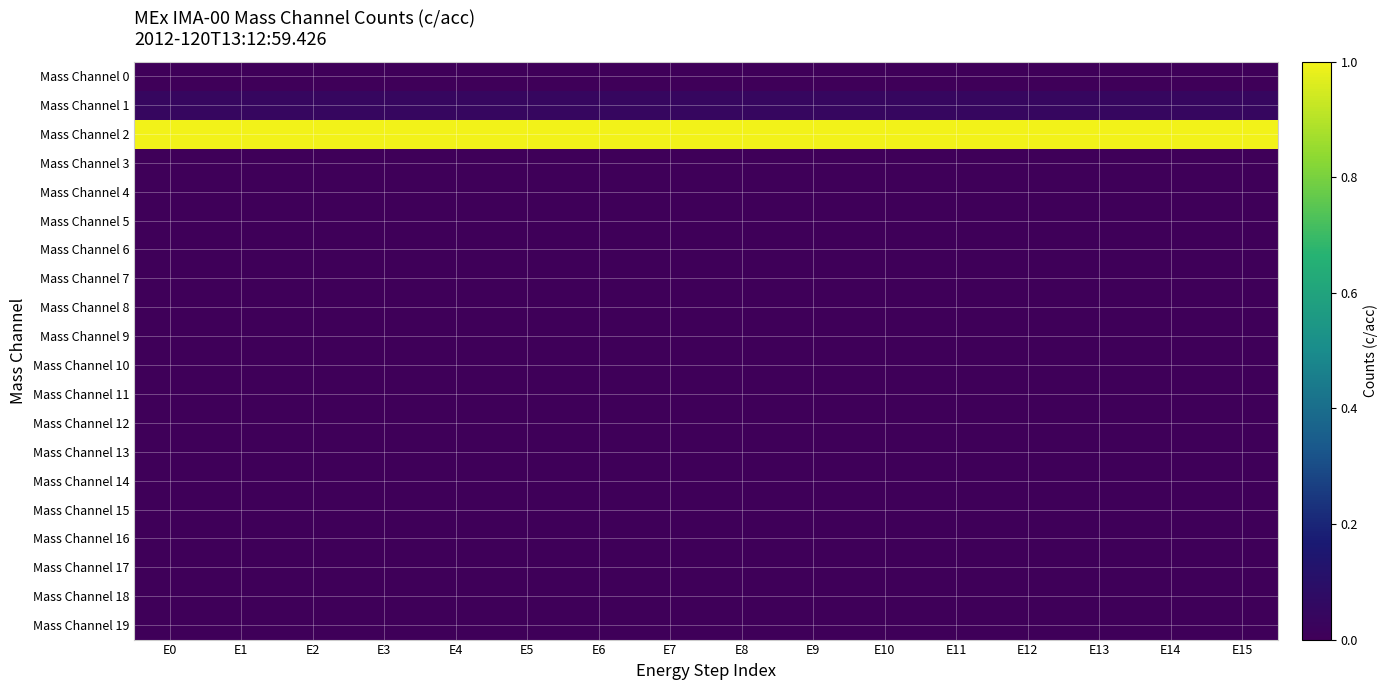

Reading left to right, transcribe all the data shown in this chart.

Mass Channel 0: E0=0.0	E1=0.0	E2=0.0	E3=0.0	E4=0.0	E5=0.0	E6=0.0	E7=0.0	E8=0.0	E9=0.0	E10=0.0	E11=0.0	E12=0.0	E13=0.0	E14=0.0	E15=0.0
Mass Channel 1: E0=0.0	E1=0.0	E2=0.0	E3=0.0	E4=0.0	E5=0.0	E6=0.0	E7=0.0	E8=0.0	E9=0.0	E10=0.0	E11=0.0	E12=0.0	E13=0.0	E14=0.0	E15=0.0
Mass Channel 2: E0=1.0	E1=1.0	E2=1.0	E3=1.0	E4=1.0	E5=1.0	E6=1.0	E7=1.0	E8=1.0	E9=1.0	E10=1.0	E11=1.0	E12=1.0	E13=1.0	E14=1.0	E15=1.0
Mass Channel 3: E0=0.0	E1=0.0	E2=0.0	E3=0.0	E4=0.0	E5=0.0	E6=0.0	E7=0.0	E8=0.0	E9=0.0	E10=0.0	E11=0.0	E12=0.0	E13=0.0	E14=0.0	E15=0.0
Mass Channel 4: E0=0.0	E1=0.0	E2=0.0	E3=0.0	E4=0.0	E5=0.0	E6=0.0	E7=0.0	E8=0.0	E9=0.0	E10=0.0	E11=0.0	E12=0.0	E13=0.0	E14=0.0	E15=0.0
Mass Channel 5: E0=0.0	E1=0.0	E2=0.0	E3=0.0	E4=0.0	E5=0.0	E6=0.0	E7=0.0	E8=0.0	E9=0.0	E10=0.0	E11=0.0	E12=0.0	E13=0.0	E14=0.0	E15=0.0
Mass Channel 6: E0=0.0	E1=0.0	E2=0.0	E3=0.0	E4=0.0	E5=0.0	E6=0.0	E7=0.0	E8=0.0	E9=0.0	E10=0.0	E11=0.0	E12=0.0	E13=0.0	E14=0.0	E15=0.0
Mass Channel 7: E0=0.0	E1=0.0	E2=0.0	E3=0.0	E4=0.0	E5=0.0	E6=0.0	E7=0.0	E8=0.0	E9=0.0	E10=0.0	E11=0.0	E12=0.0	E13=0.0	E14=0.0	E15=0.0
Mass Channel 8: E0=0.0	E1=0.0	E2=0.0	E3=0.0	E4=0.0	E5=0.0	E6=0.0	E7=0.0	E8=0.0	E9=0.0	E10=0.0	E11=0.0	E12=0.0	E13=0.0	E14=0.0	E15=0.0
Mass Channel 9: E0=0.0	E1=0.0	E2=0.0	E3=0.0	E4=0.0	E5=0.0	E6=0.0	E7=0.0	E8=0.0	E9=0.0	E10=0.0	E11=0.0	E12=0.0	E13=0.0	E14=0.0	E15=0.0
Mass Channel 10: E0=0.0	E1=0.0	E2=0.0	E3=0.0	E4=0.0	E5=0.0	E6=0.0	E7=0.0	E8=0.0	E9=0.0	E10=0.0	E11=0.0	E12=0.0	E13=0.0	E14=0.0	E15=0.0
Mass Channel 11: E0=0.0	E1=0.0	E2=0.0	E3=0.0	E4=0.0	E5=0.0	E6=0.0	E7=0.0	E8=0.0	E9=0.0	E10=0.0	E11=0.0	E12=0.0	E13=0.0	E14=0.0	E15=0.0
Mass Channel 12: E0=0.0	E1=0.0	E2=0.0	E3=0.0	E4=0.0	E5=0.0	E6=0.0	E7=0.0	E8=0.0	E9=0.0	E10=0.0	E11=0.0	E12=0.0	E13=0.0	E14=0.0	E15=0.0
Mass Channel 13: E0=0.0	E1=0.0	E2=0.0	E3=0.0	E4=0.0	E5=0.0	E6=0.0	E7=0.0	E8=0.0	E9=0.0	E10=0.0	E11=0.0	E12=0.0	E13=0.0	E14=0.0	E15=0.0
Mass Channel 14: E0=0.0	E1=0.0	E2=0.0	E3=0.0	E4=0.0	E5=0.0	E6=0.0	E7=0.0	E8=0.0	E9=0.0	E10=0.0	E11=0.0	E12=0.0	E13=0.0	E14=0.0	E15=0.0
Mass Channel 15: E0=0.0	E1=0.0	E2=0.0	E3=0.0	E4=0.0	E5=0.0	E6=0.0	E7=0.0	E8=0.0	E9=0.0	E10=0.0	E11=0.0	E12=0.0	E13=0.0	E14=0.0	E15=0.0
Mass Channel 16: E0=0.0	E1=0.0	E2=0.0	E3=0.0	E4=0.0	E5=0.0	E6=0.0	E7=0.0	E8=0.0	E9=0.0	E10=0.0	E11=0.0	E12=0.0	E13=0.0	E14=0.0	E15=0.0
Mass Channel 17: E0=0.0	E1=0.0	E2=0.0	E3=0.0	E4=0.0	E5=0.0	E6=0.0	E7=0.0	E8=0.0	E9=0.0	E10=0.0	E11=0.0	E12=0.0	E13=0.0	E14=0.0	E15=0.0
Mass Channel 18: E0=0.0	E1=0.0	E2=0.0	E3=0.0	E4=0.0	E5=0.0	E6=0.0	E7=0.0	E8=0.0	E9=0.0	E10=0.0	E11=0.0	E12=0.0	E13=0.0	E14=0.0	E15=0.0
Mass Channel 19: E0=0.0	E1=0.0	E2=0.0	E3=0.0	E4=0.0	E5=0.0	E6=0.0	E7=0.0	E8=0.0	E9=0.0	E10=0.0	E11=0.0	E12=0.0	E13=0.0	E14=0.0	E15=0.0